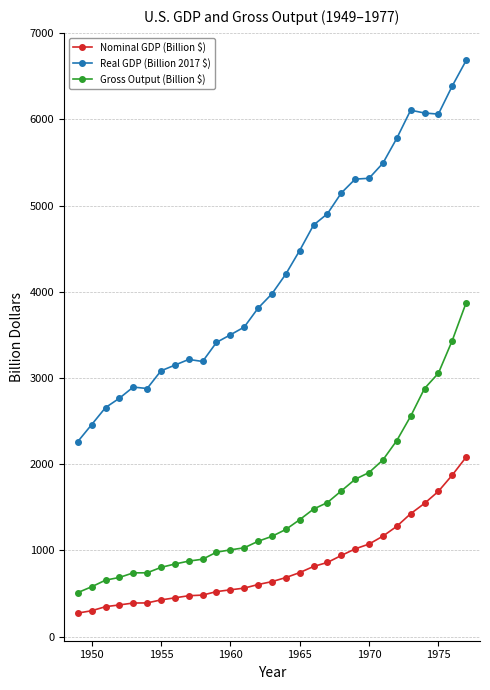

Rank the series by their average value, from highest to lowest.

Real GDP (Billion 2017 $), Gross Output (Billion $), Nominal GDP (Billion $)